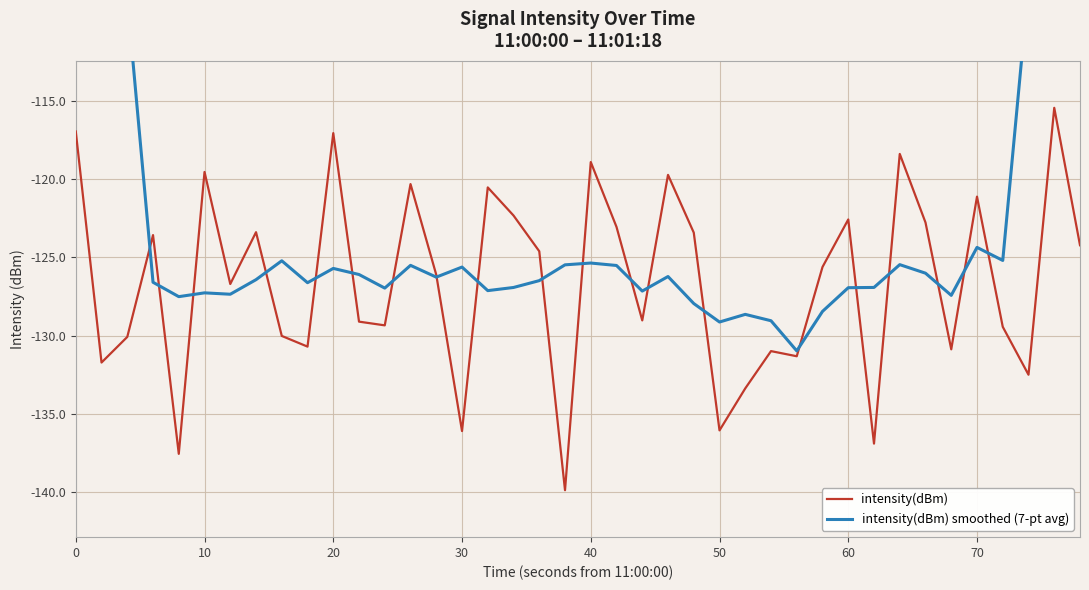

What is the highest value of the intensity(dBm) series?

-115.4